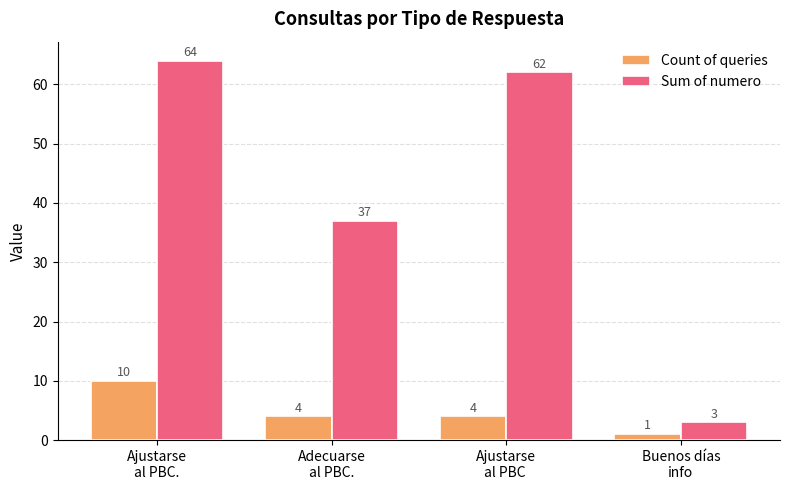

What is the label of the 4th bar from the right?

Ajustarse
al PBC.